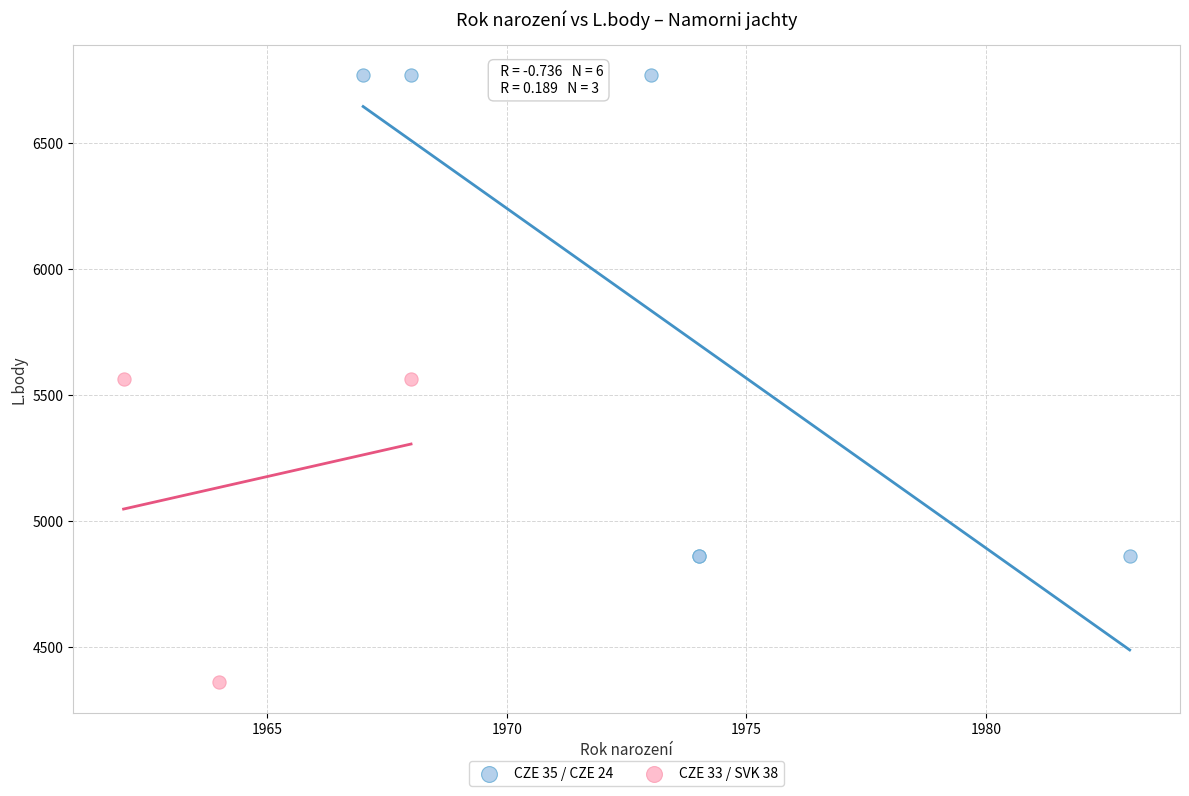

Which series has the largest Y range (max minus min)?

CZE 35 / CZE 24